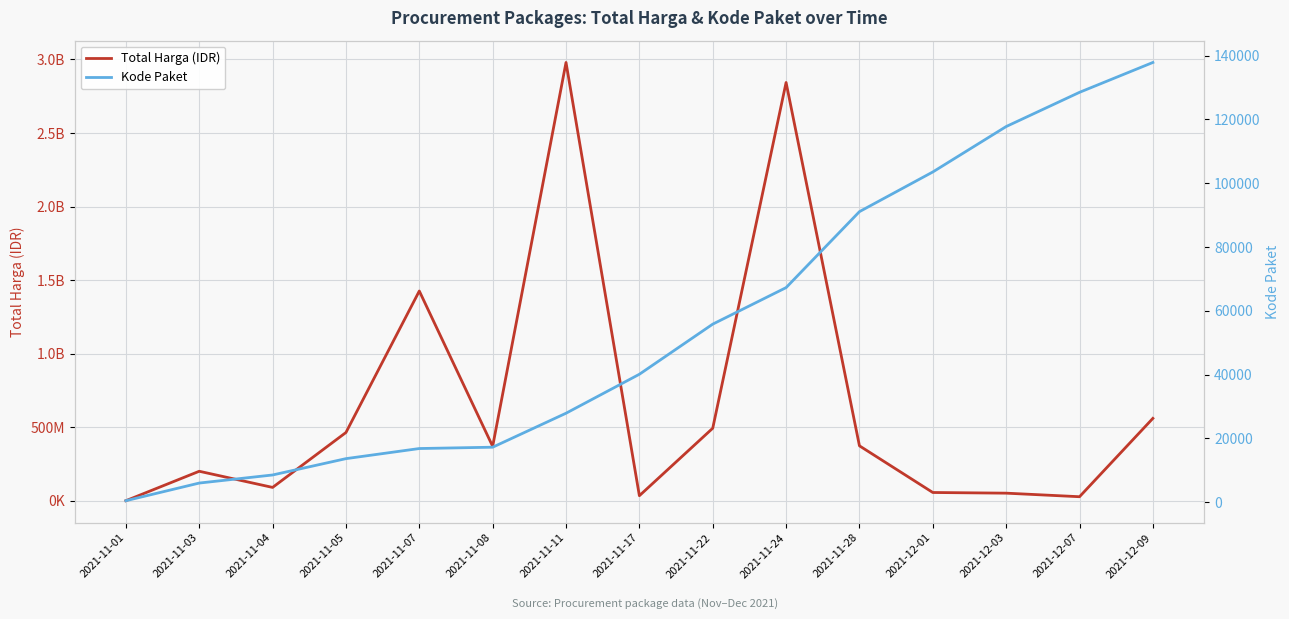

Which series has the largest total across all categories?

Total Harga (IDR)